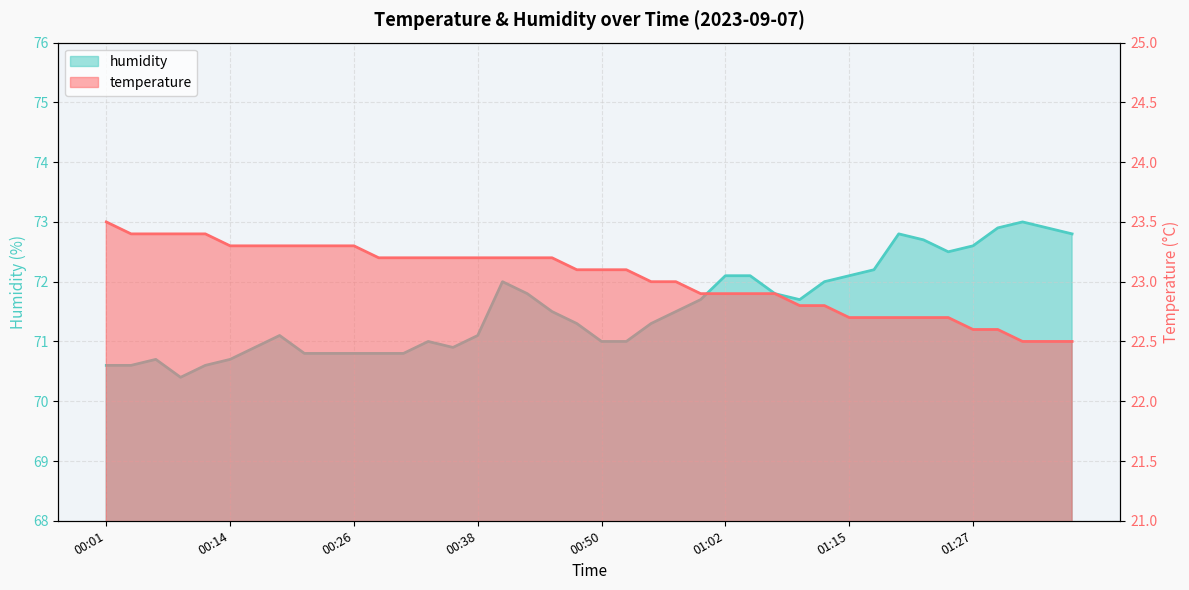

True or false: humidity and temperature cross at least once.

False